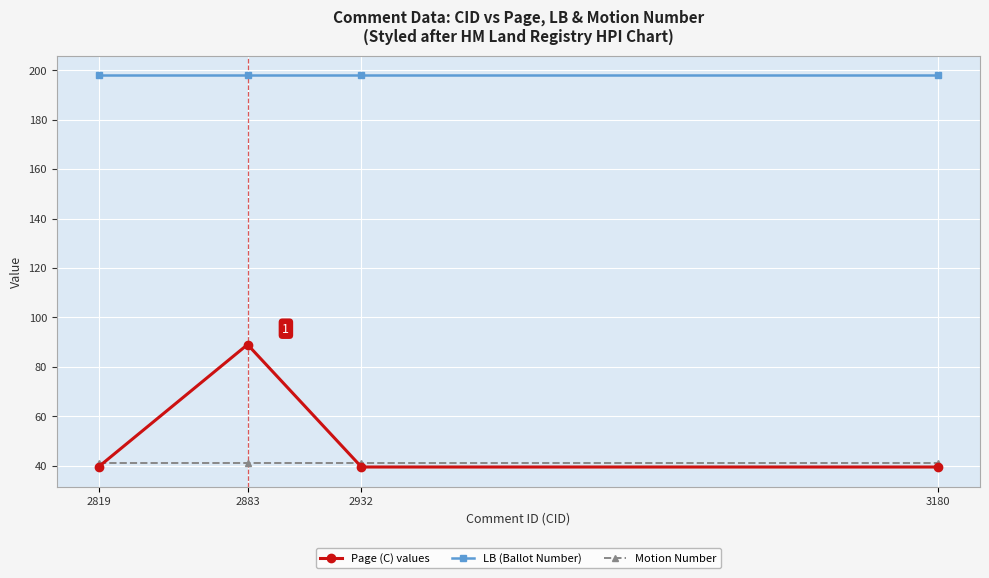

How many lines are shown in the chart?

3